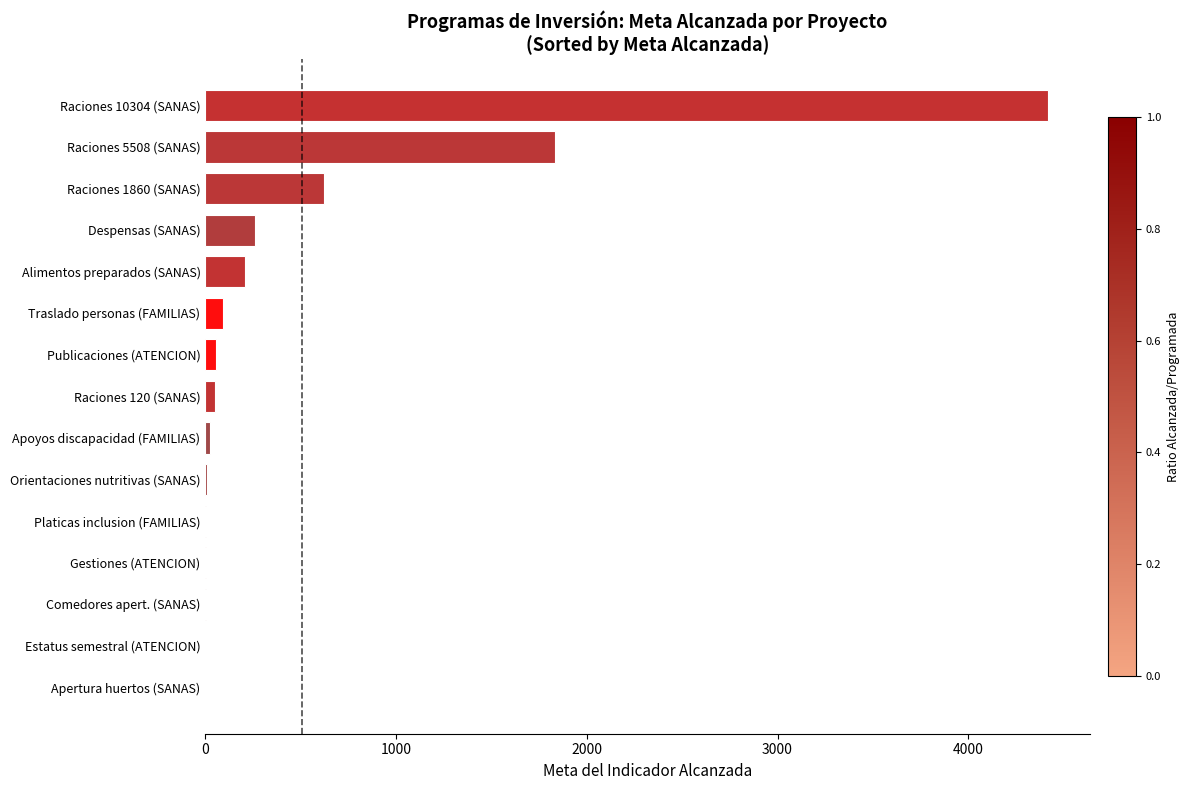

Approximately how many times larger is the value at Despensas (SANAS) compared to Raciones 1860 (SANAS)?

0.4